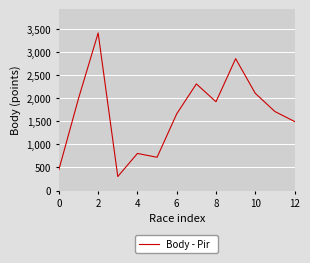

What is the minimum value shown in the chart?

303